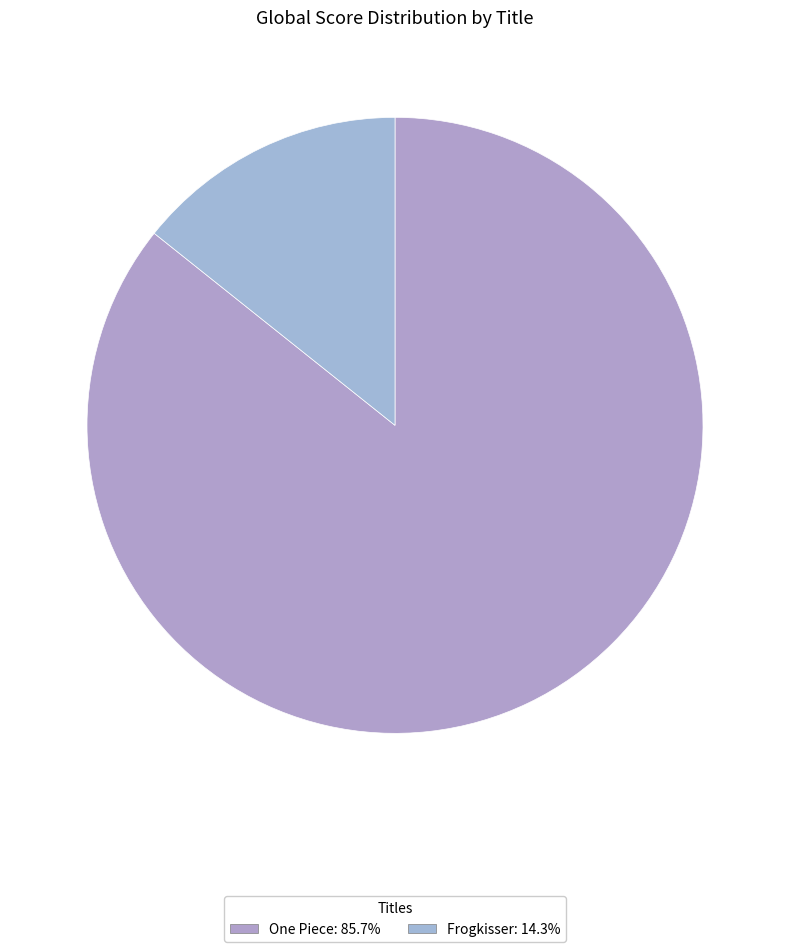

To the nearest percent, what is the difference between the largest and smallest slice percentages?

71%